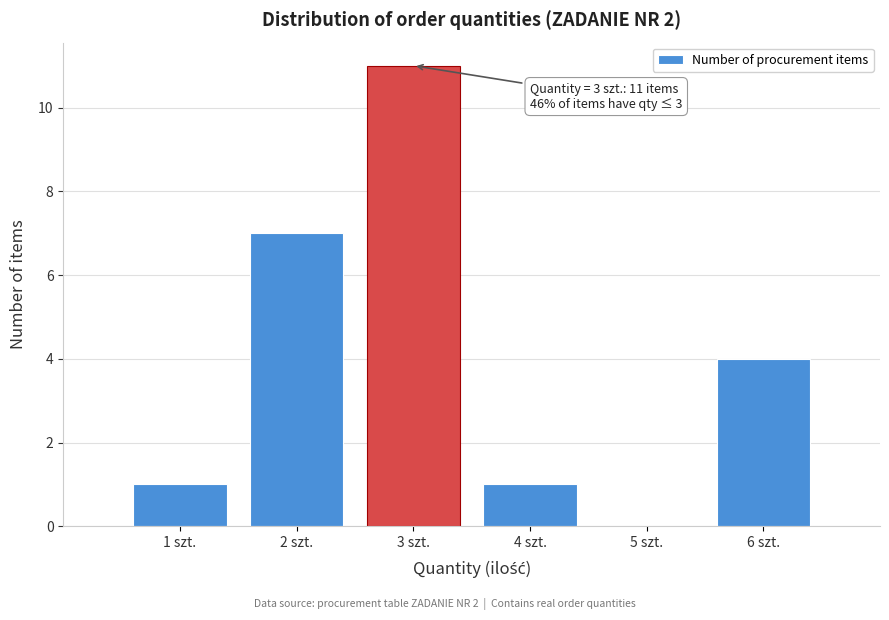

Which range on the x-axis has the tallest bar?

2.5 to 3.5